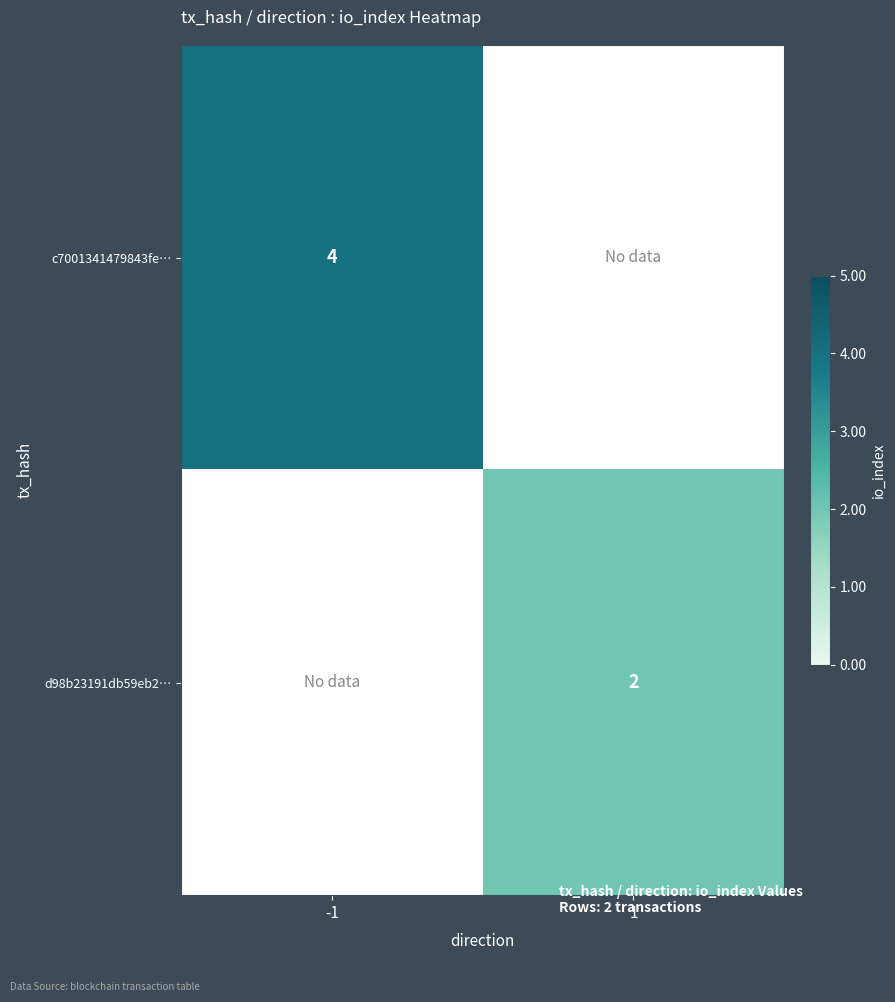

The value of c7001341479843fe… at -1 is 4. True or false?

True